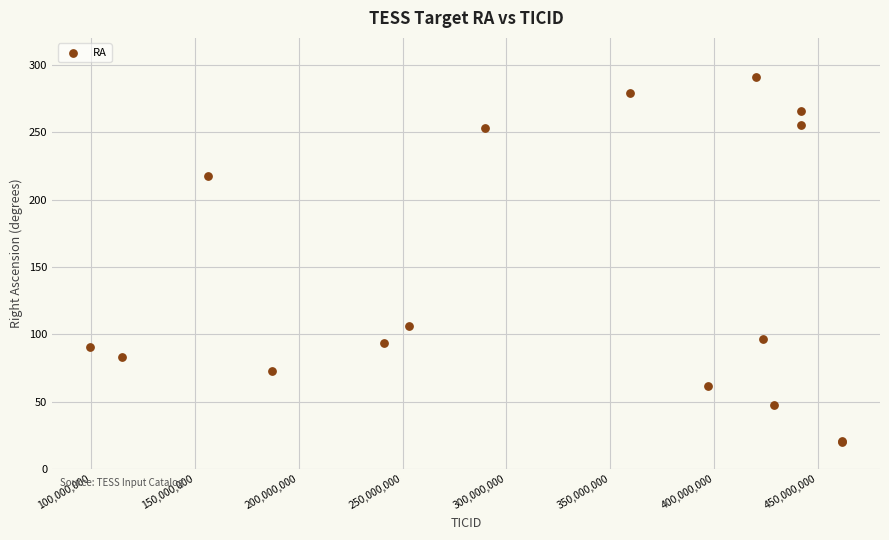

What Y value in the scatter plot is closest to 155?

106.0